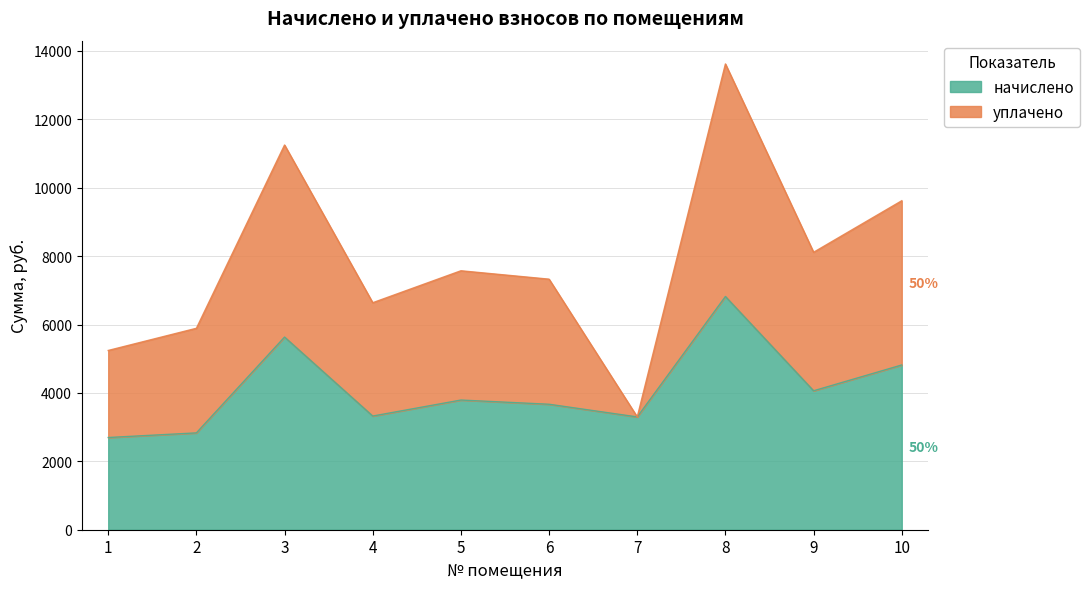

What is the smallest value displayed?

2696.3